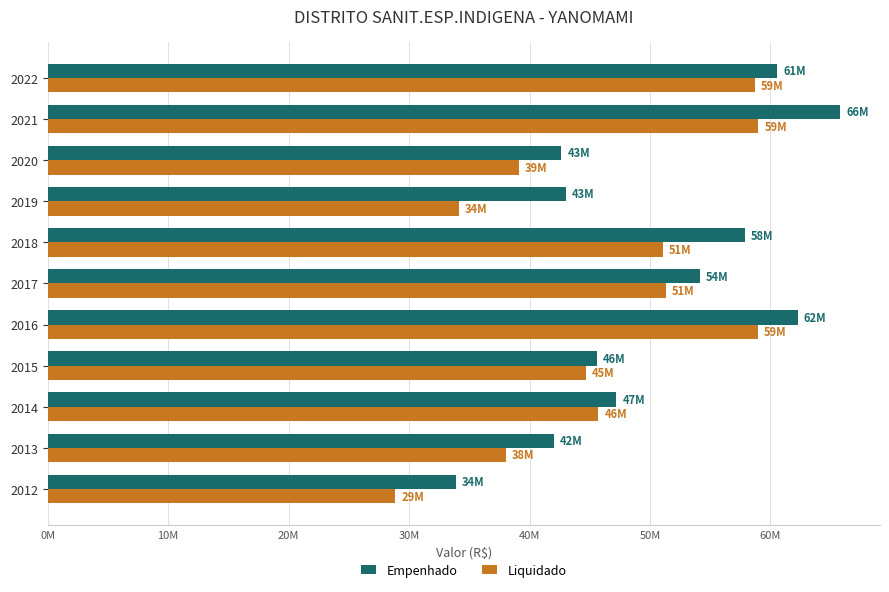

What are all the series names shown in the legend?

Empenhado, Liquidado